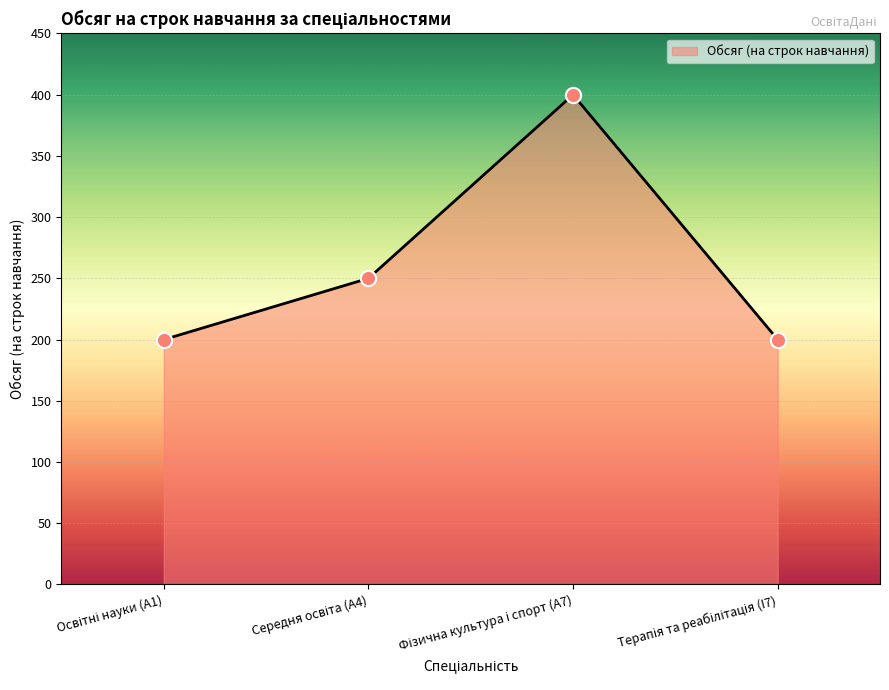

What is the difference between the maximum and minimum values?

200